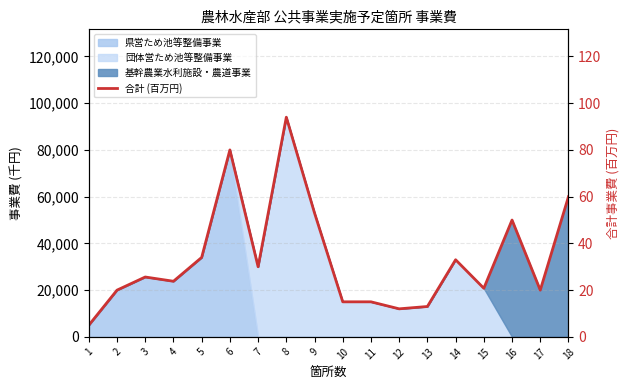

The value at 18 is 23.0. True or false?

False